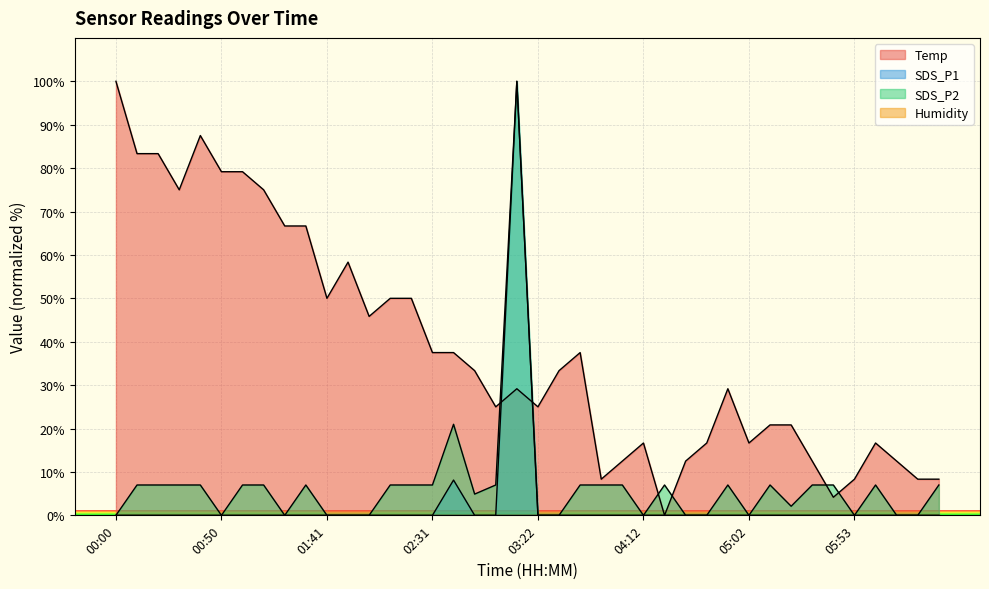

What is the label of the 33rd point from the right?

01:10